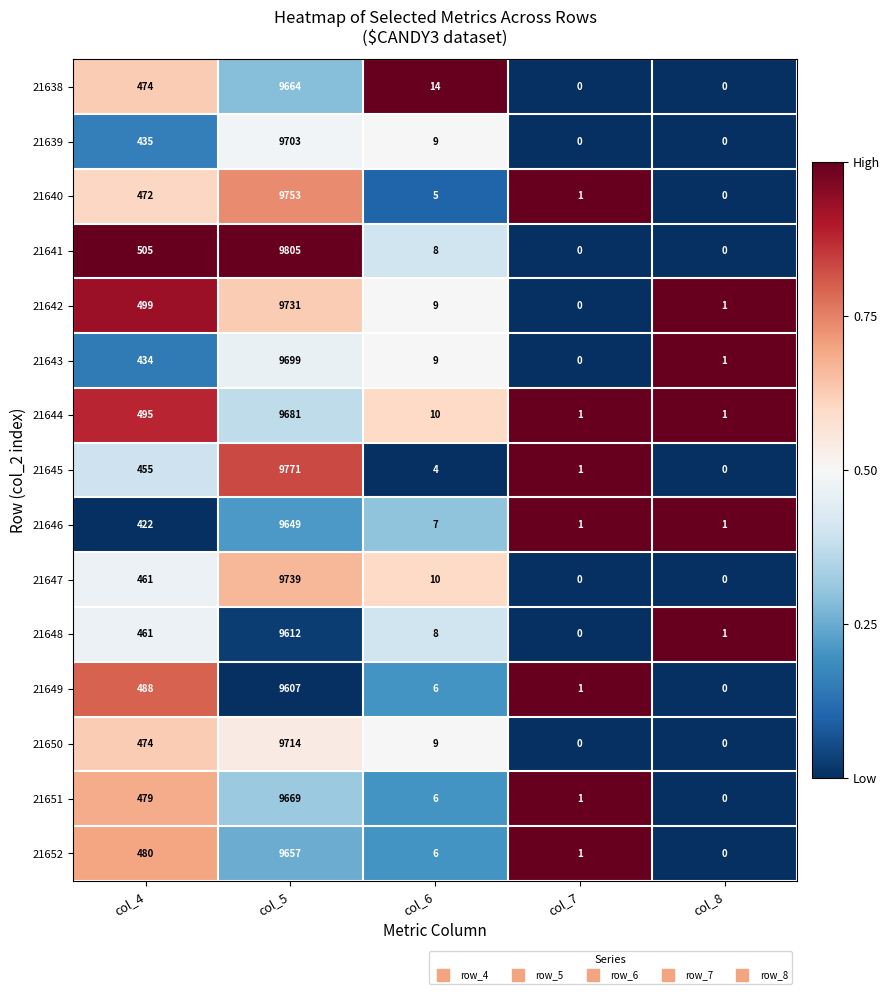

What value does the 21650 series have at col_4, to the nearest 10?

470